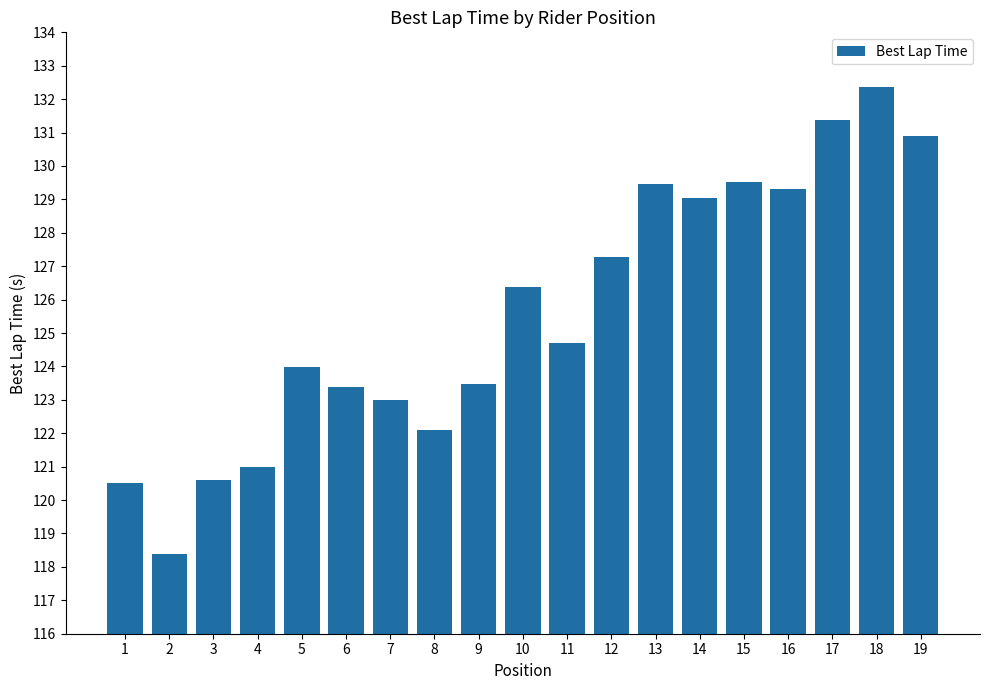

What is the difference between the values at 8 and 13?

7.4